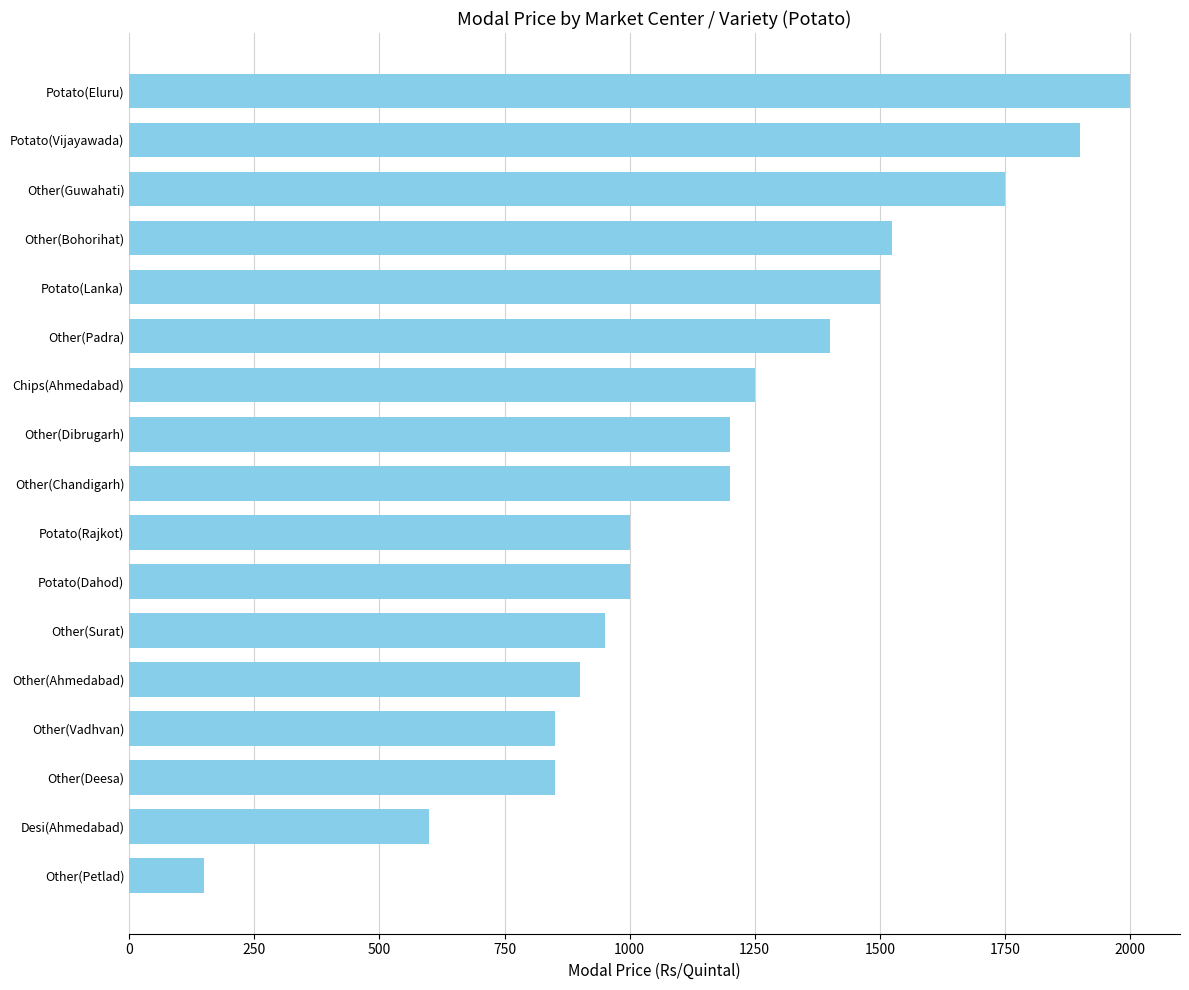

What is the greatest value displayed?

2000